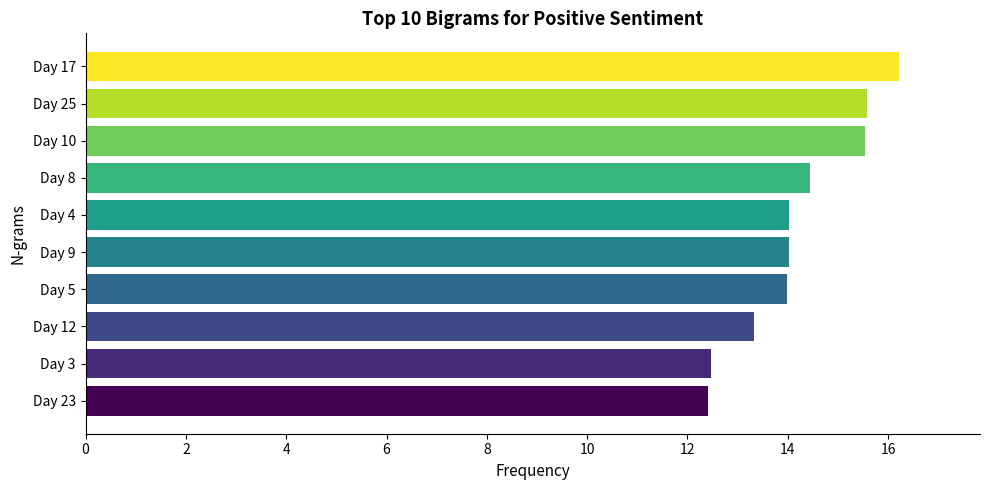

Is it true that the value at Day 9 is 14.0?

True